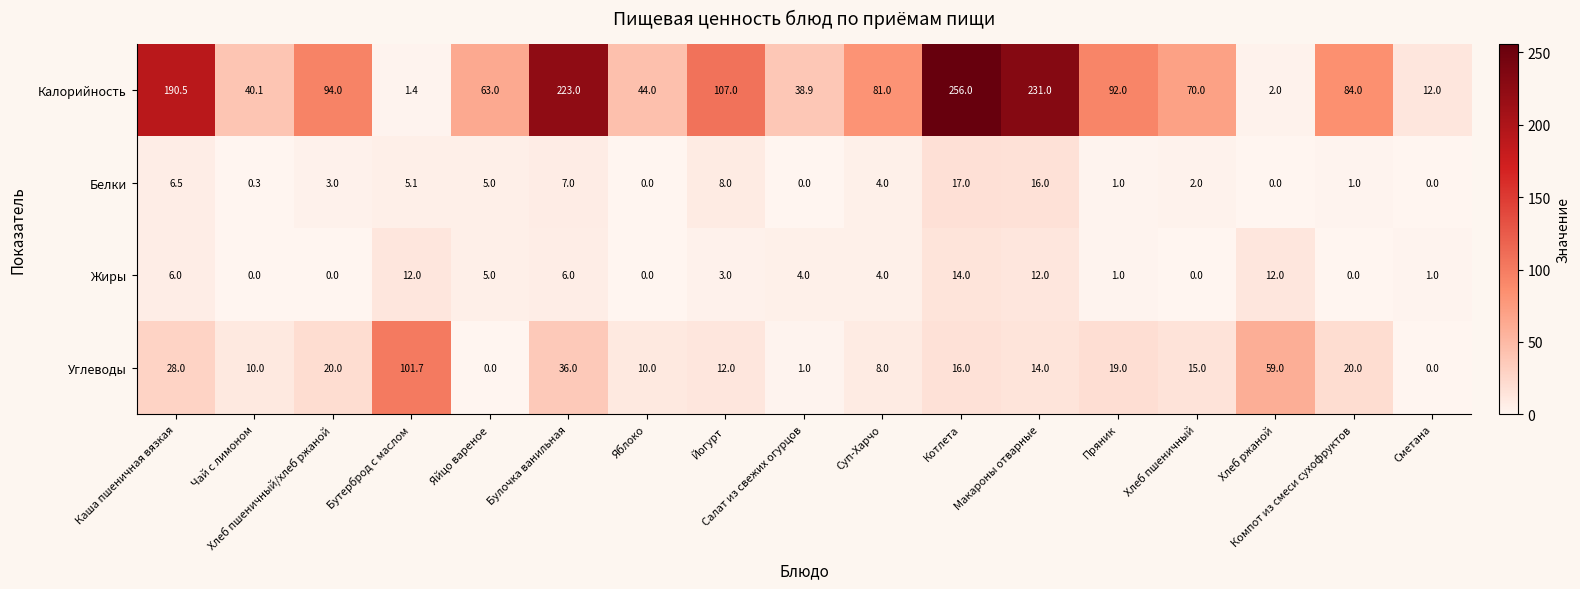

What is the difference between the maximum and second lowest values in the Жиры series?

14.0